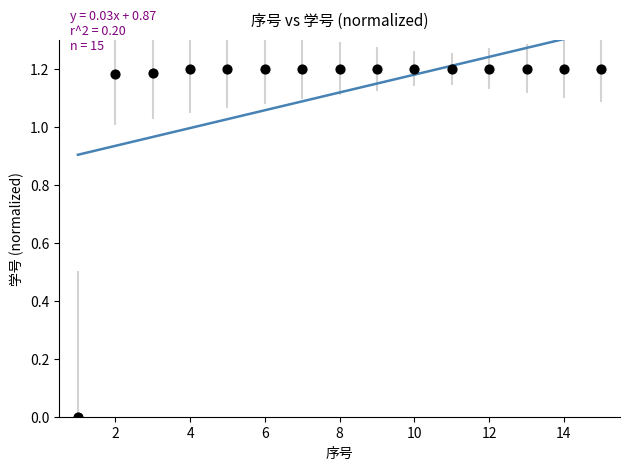

What is the range of X values (max minus min)?

14.0